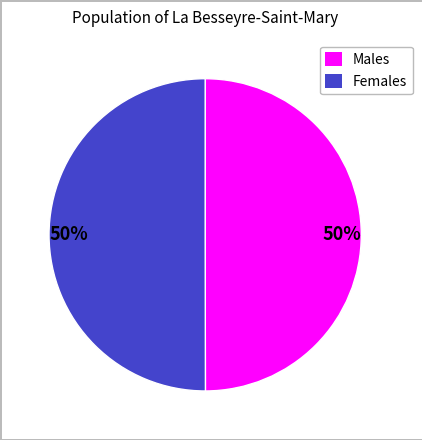

To the nearest percent, what is the average slice percentage?

50%